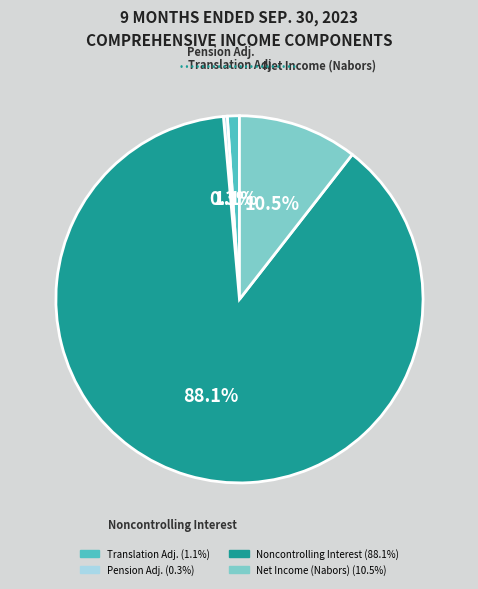

Is there any slice that represents more than half of the pie?

Yes